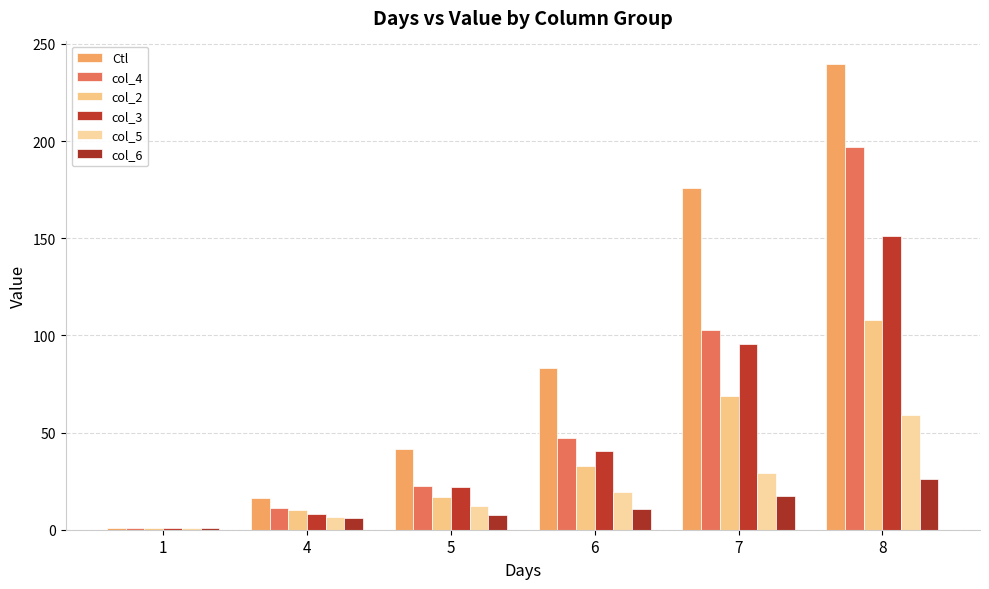

Reading right to left, extract all data points from this chart.

Ctl: 239.7	175.8	83.1	41.7	16.4	1.0
col_4: 197.2	102.8	47.1	22.7	11.1	1.0
col_2: 108.1	68.8	32.9	17.0	10.1	1.0
col_3: 151.2	95.8	40.3	22.2	8.2	1.0
col_5: 59.0	29.2	19.4	12.0	6.7	1.0
col_6: 26.1	17.5	10.4	7.3	5.9	1.0